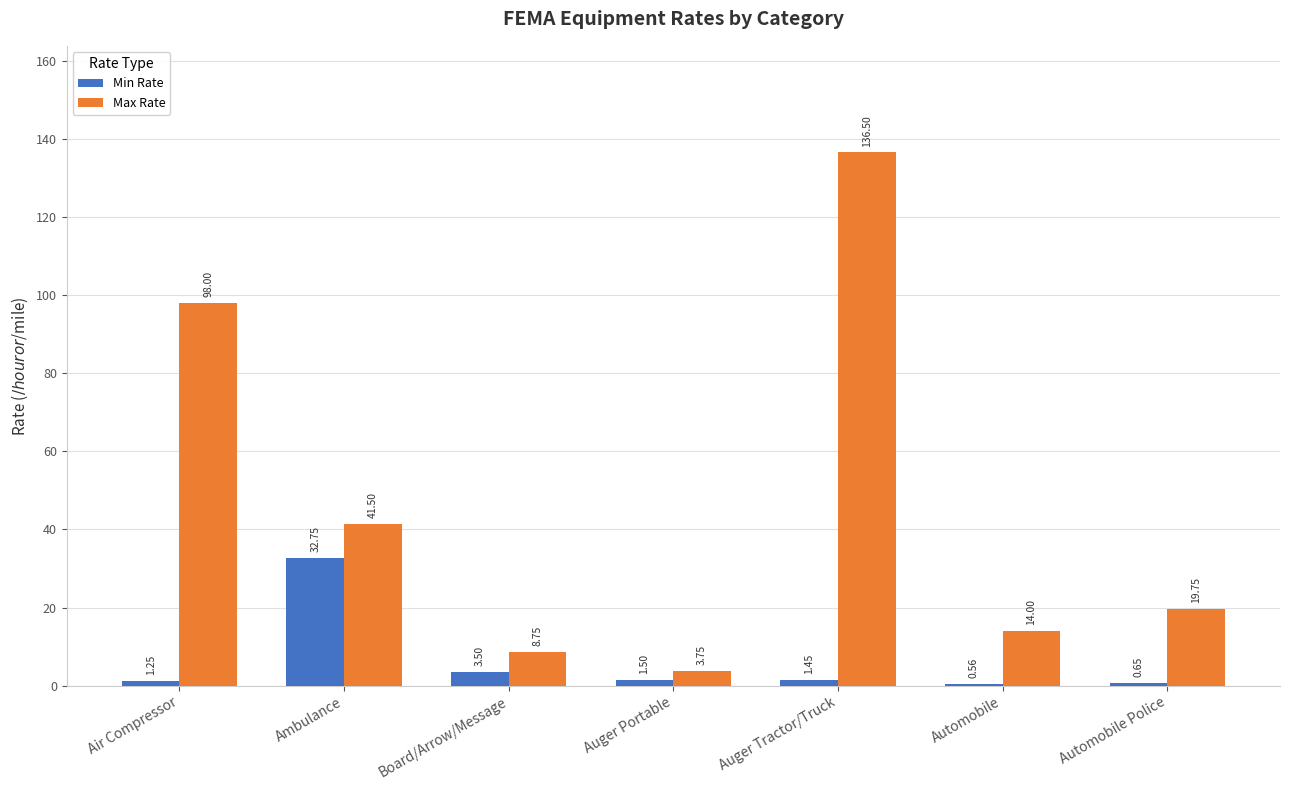

What is the difference between the maximum and minimum values in the Min Rate series?

32.2